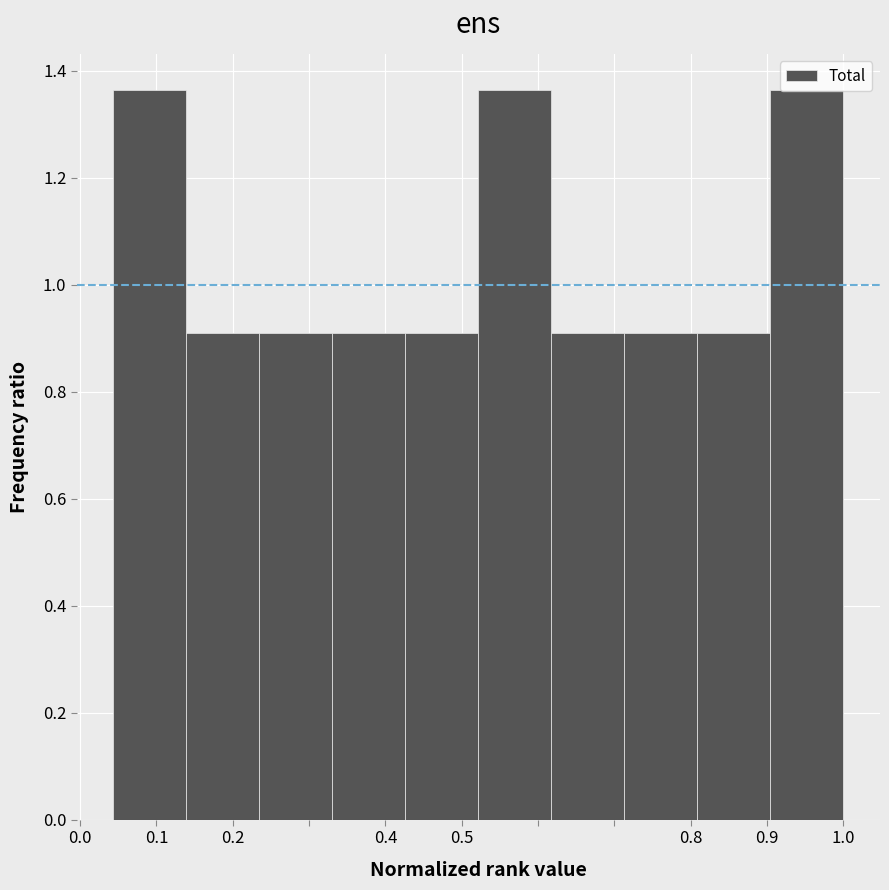

Reading left to right, list every bar in this chart as the range it spans on the x-axis followed by its height. Neither the bar edges nor the heights are printed on the chart, so give them approximately, as read against the axes.

0.04 to 0.14: 1.36
0.14 to 0.23: 0.90
0.23 to 0.33: 0.90
0.33 to 0.43: 0.90
0.43 to 0.52: 0.90
0.52 to 0.62: 1.36
0.62 to 0.71: 0.90
0.71 to 0.81: 0.90
0.81 to 0.90: 0.90
0.90 to 1.00: 1.36